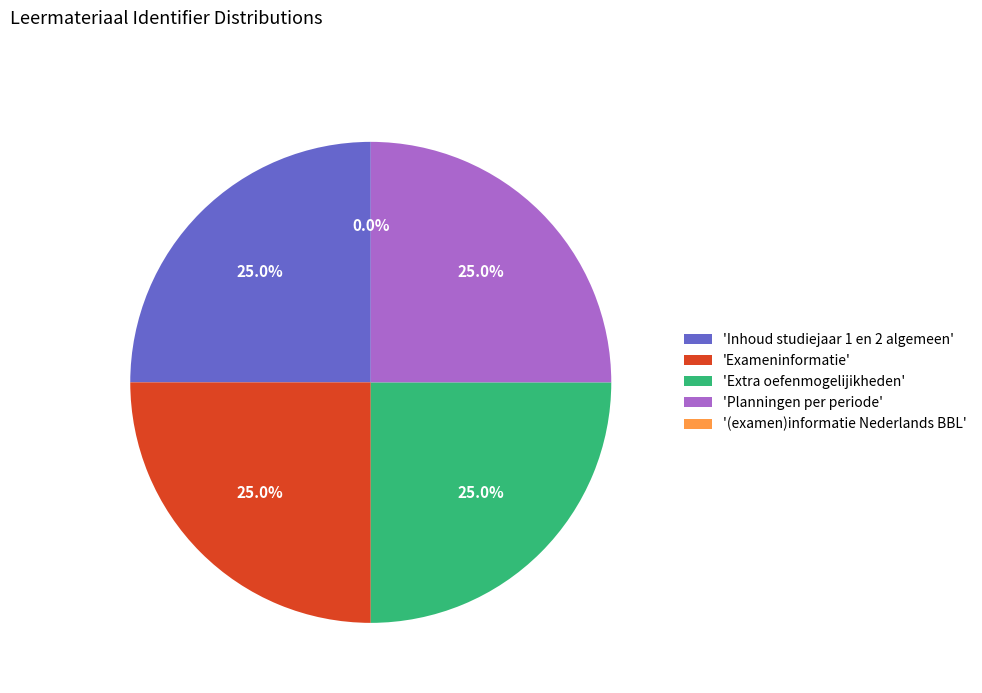

Is there a majority slice in this chart?

No